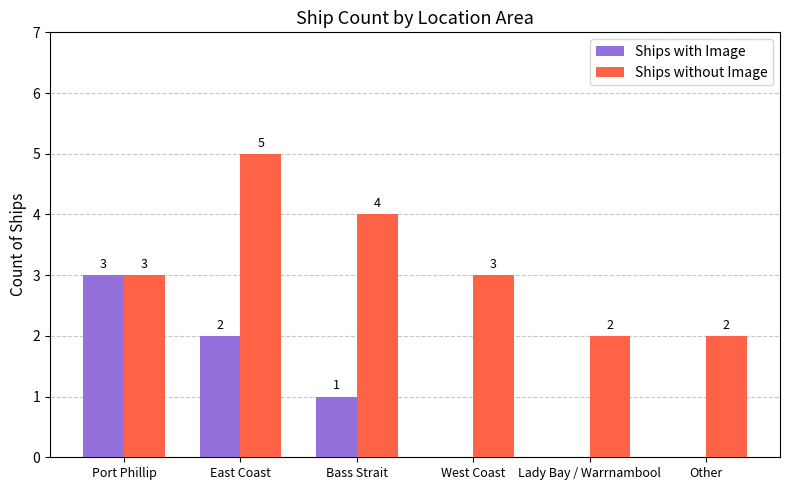

What is the sum of all Ships with Image values?

6